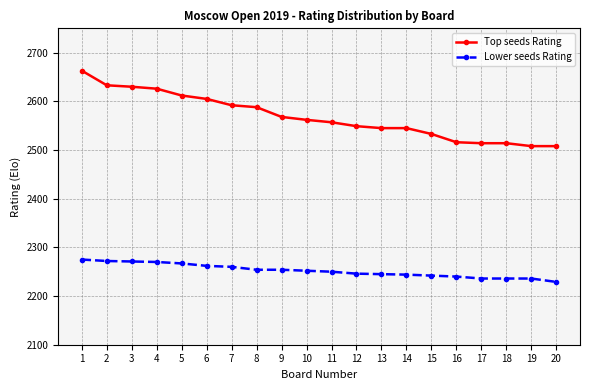

True or false: Top seeds Rating and Lower seeds Rating intersect in this chart.

False